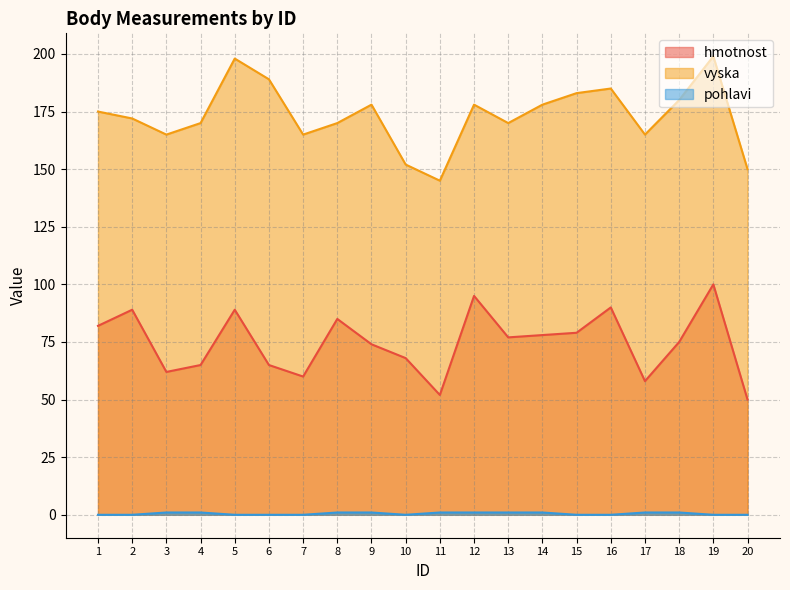

What are all the series names shown in the legend?

hmotnost, vyska, pohlavi